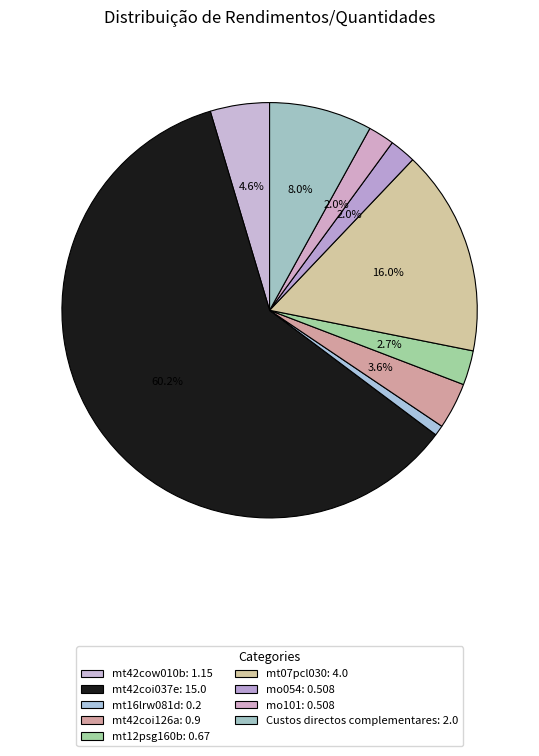

Which slice is the smallest?

mt16lrw081d